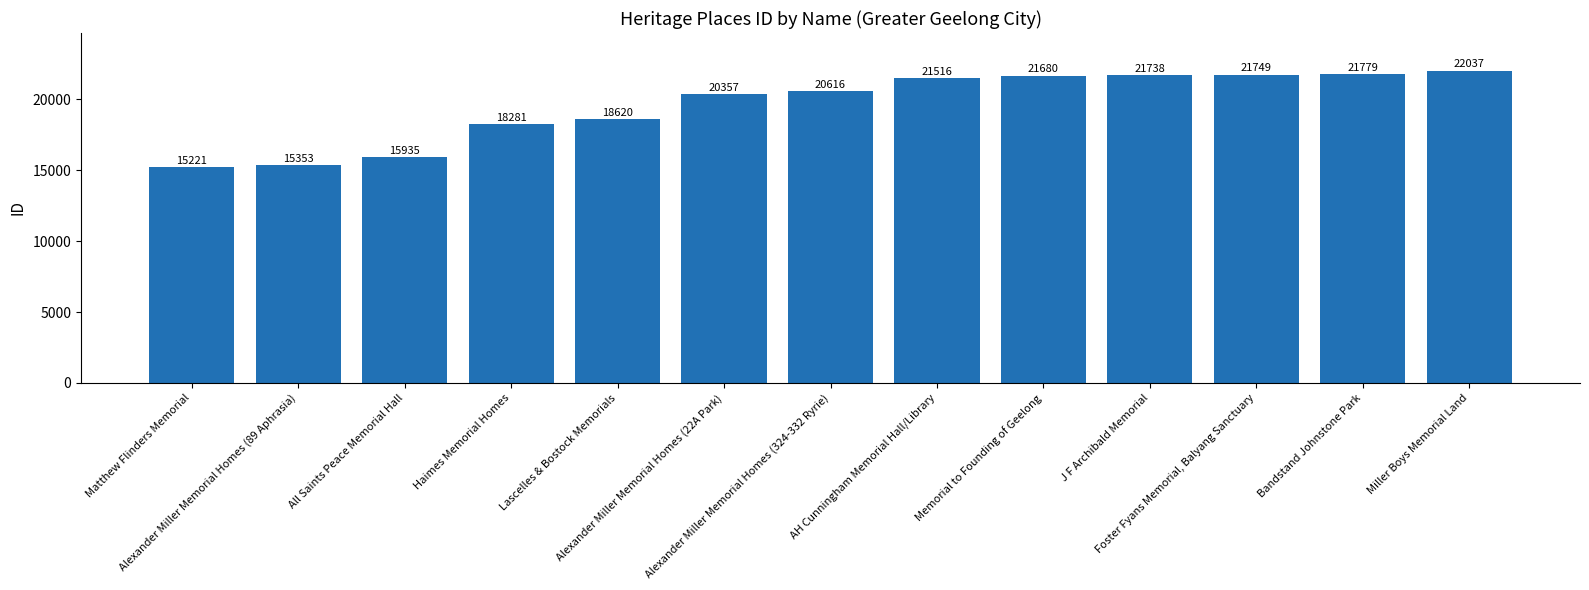

What is the smallest value displayed?

15221